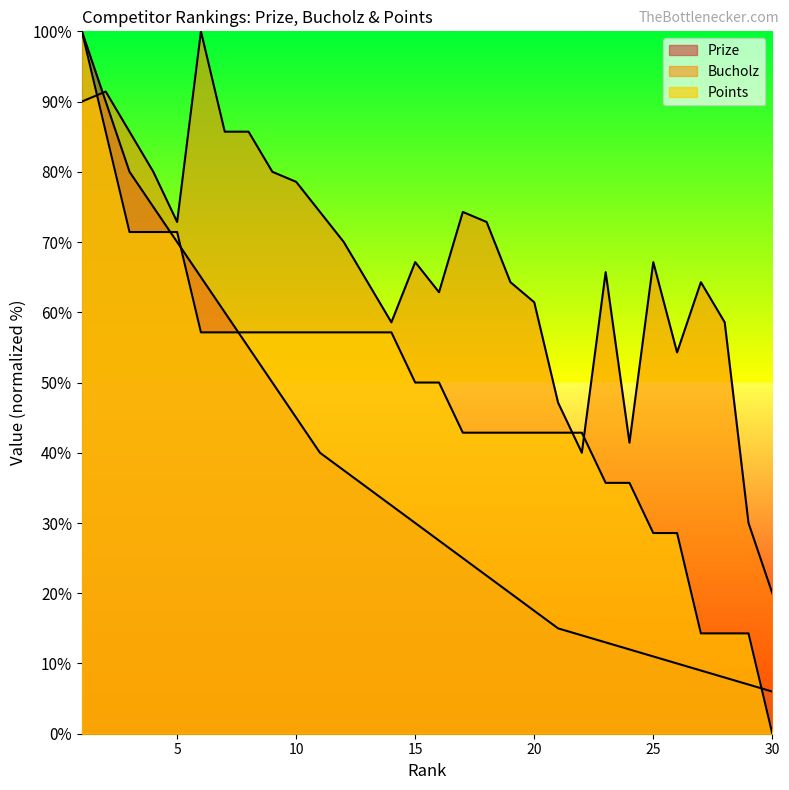

True or false: Prize has a value of 13.7 at 28.

False